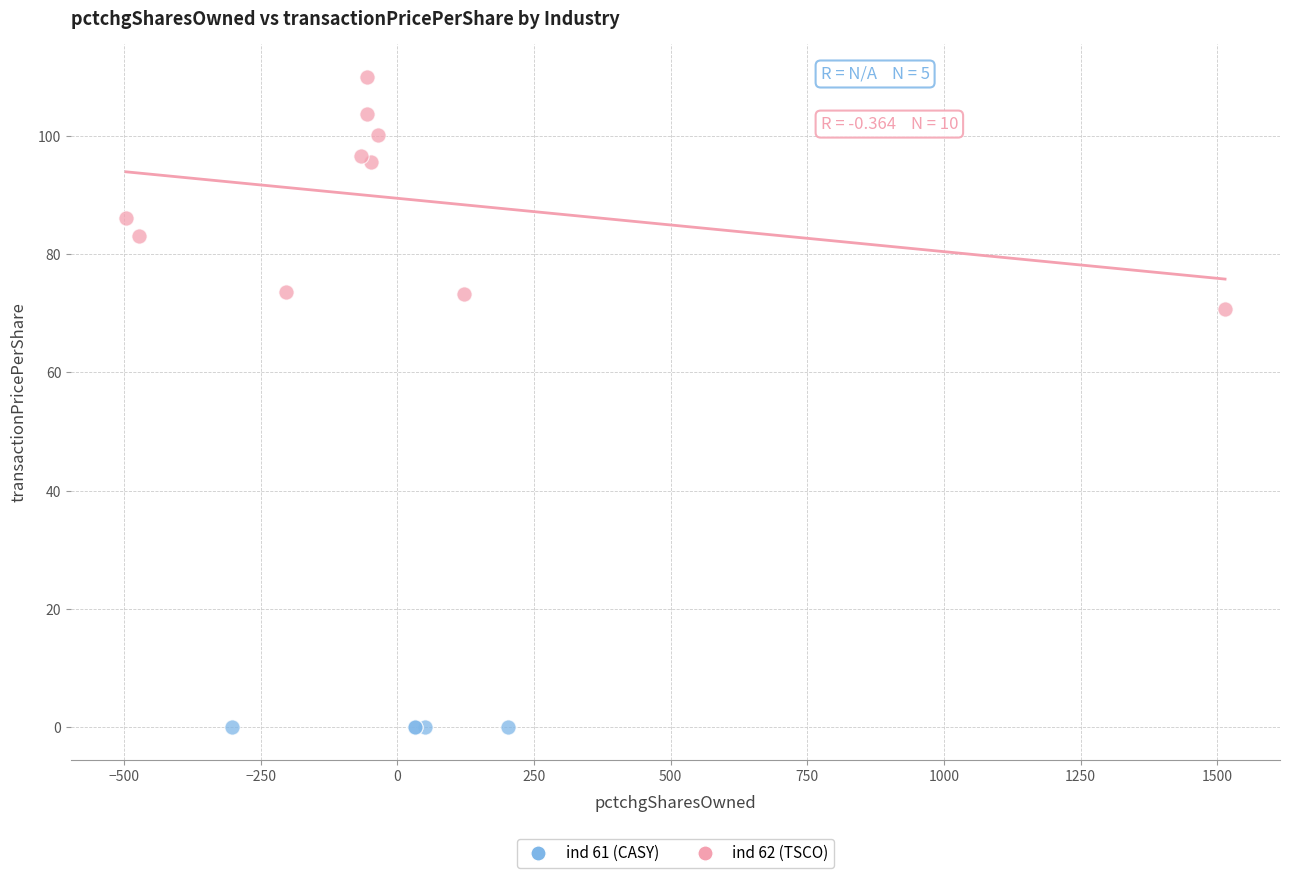

Which series reaches the minimum Y coordinate?

ind 61 (CASY)